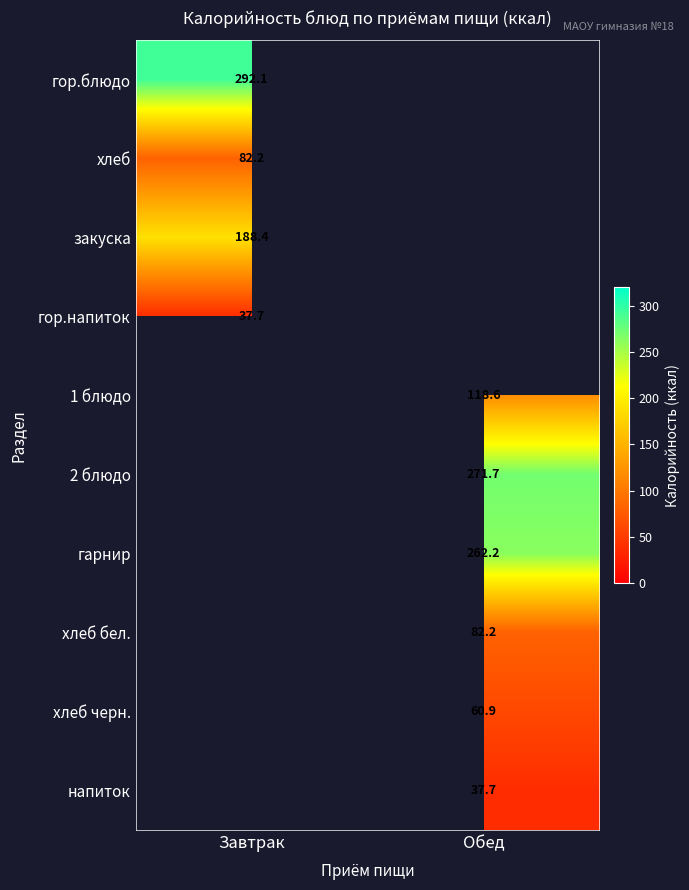

At how many categories does at least one series exceed 53?

2